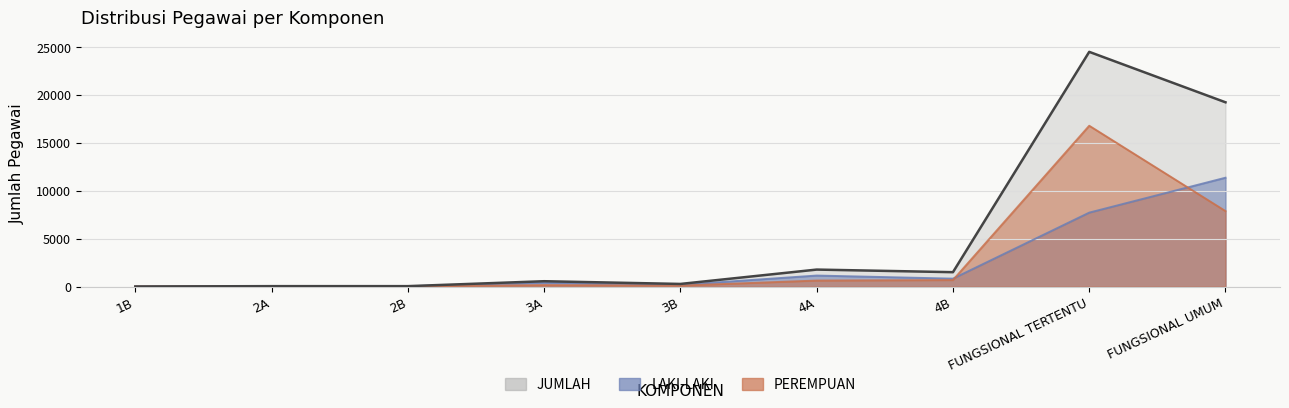

How many data points in LAKI-LAKI are above 403?

4